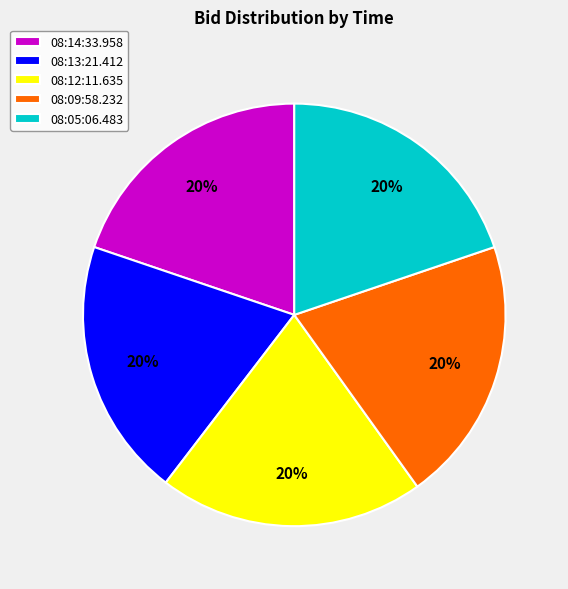

Combined, do 08:12:11.635 and 08:09:58.232 account for over 50%?

No